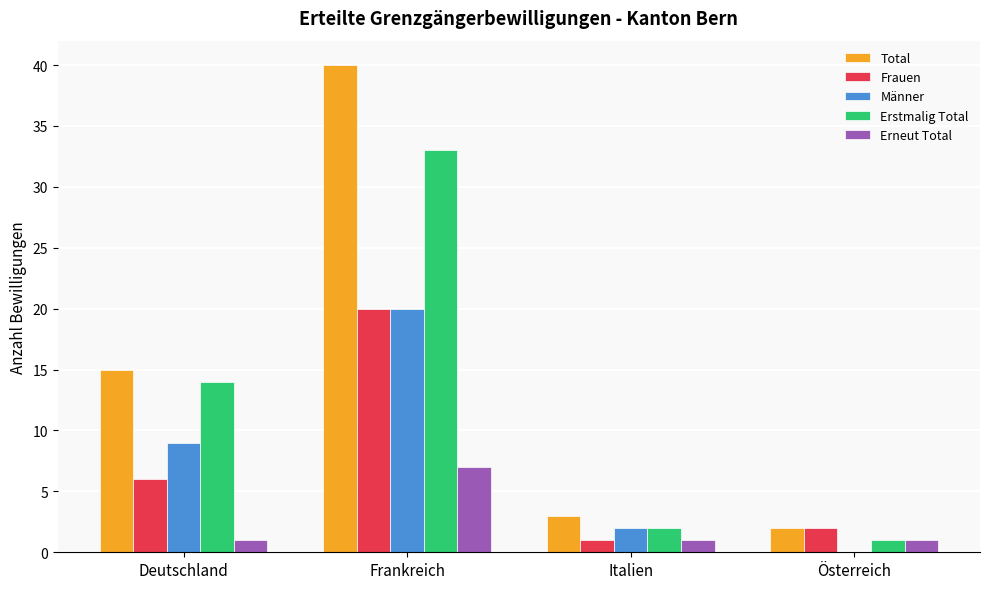

The Männer series shows 9 at Deutschland. True or false?

True